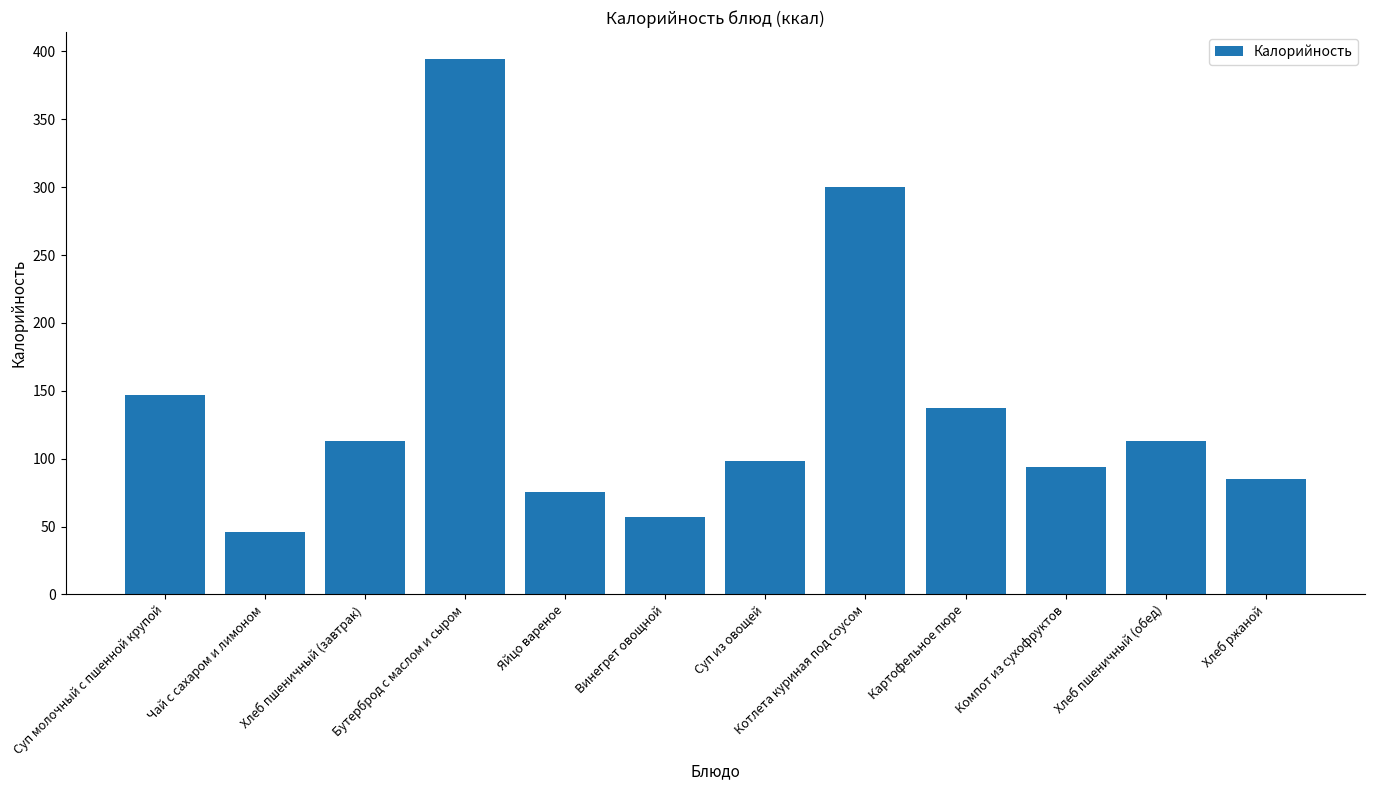

What is the greatest value displayed?

394.6